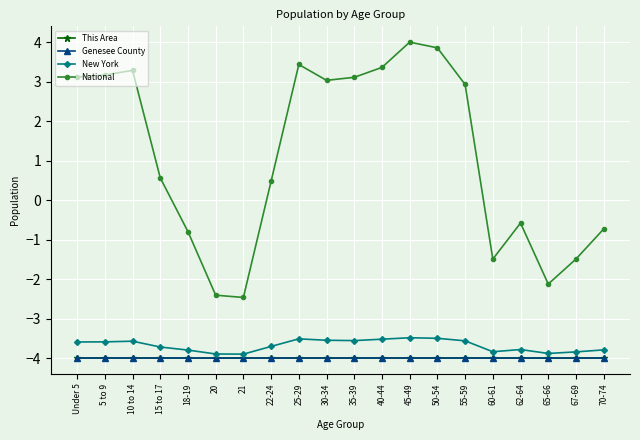

True or false: New York has a value of -2.2 at 20.

False